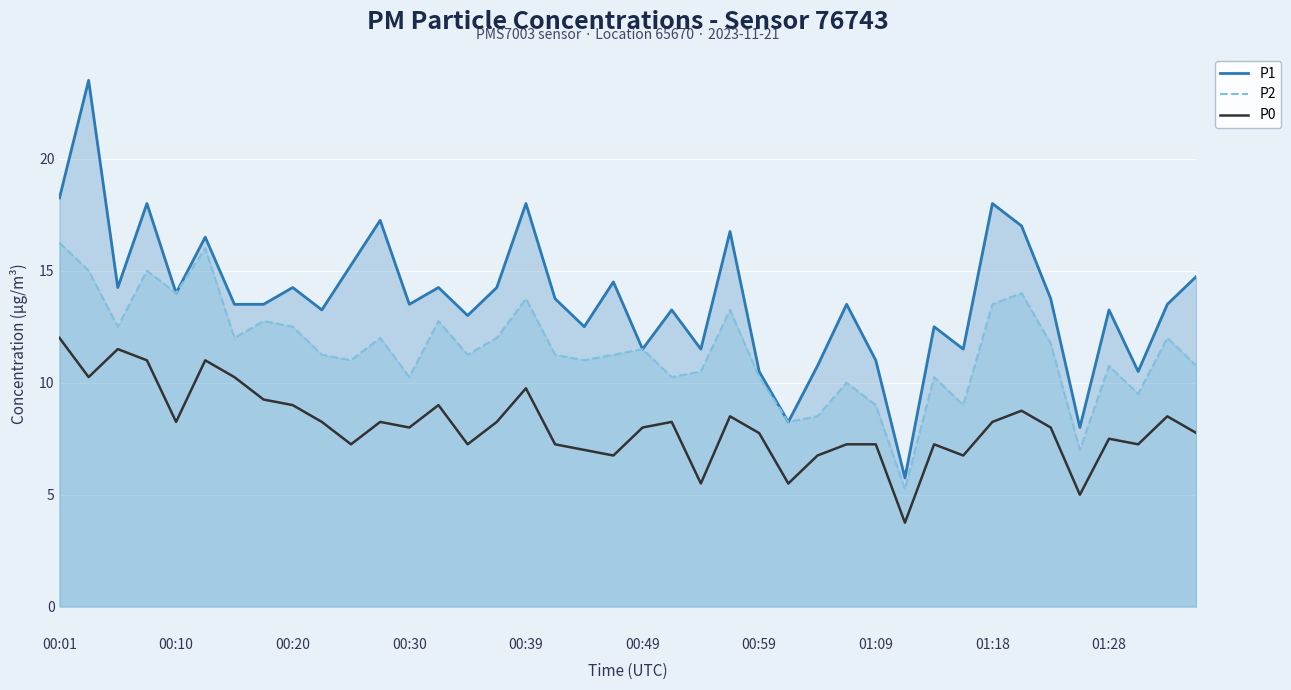

How many categories are shown in the chart?

40